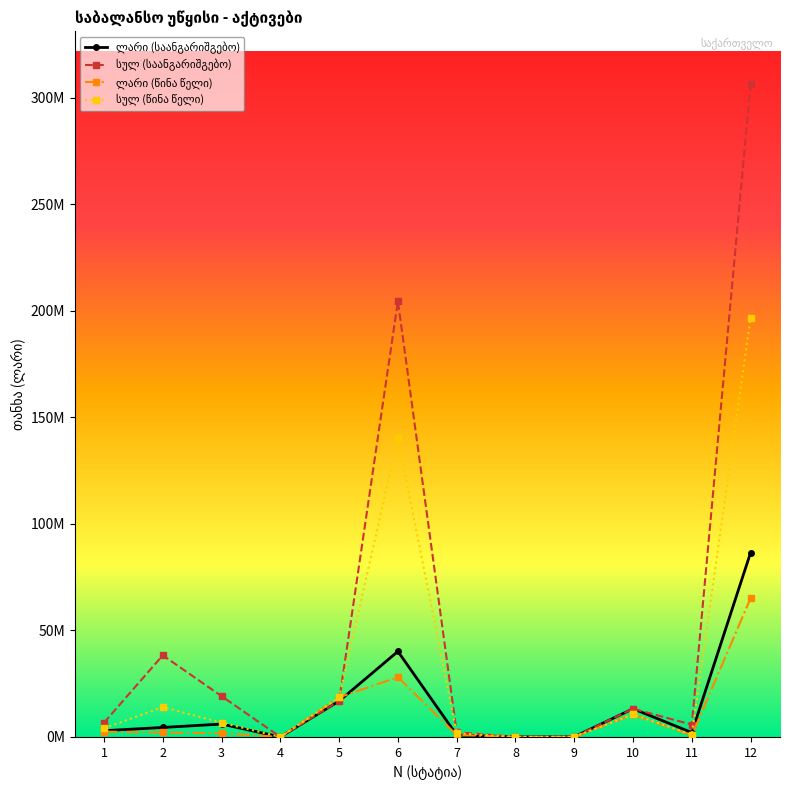

Does the chart have visible grid lines?

No